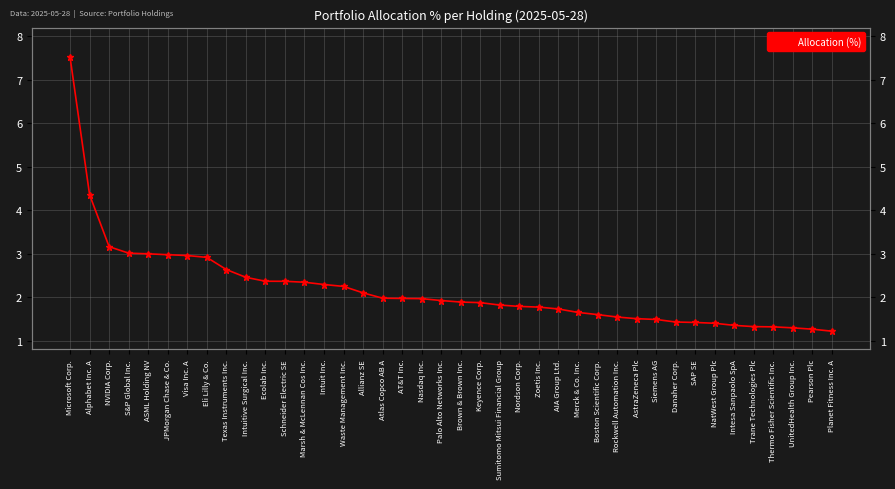

True or false: there are more than 2 points higher than both neighbors.

False